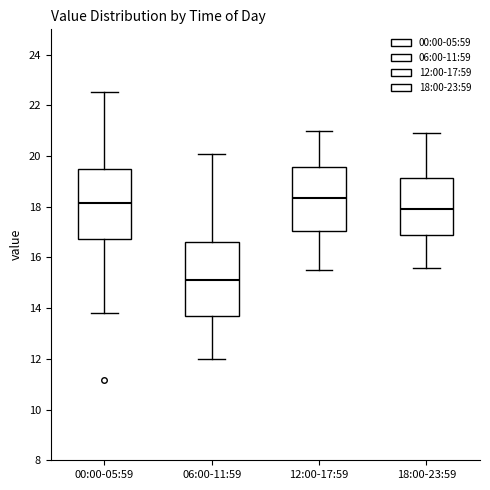

Reading left to right, read every box against the y-axis: the position of its median line, the range the box covers, and the ends of its whiskers. The values are not printed on the chart, so give them approximately, as read against the axis.

00:00-05:59: median 18.2, box 16.8 to 19.4, whiskers 13.8 to 22.6
06:00-11:59: median 15.2, box 13.8 to 16.6, whiskers 12.0 to 20.0
12:00-17:59: median 18.4, box 17.0 to 19.6, whiskers 15.6 to 21.0
18:00-23:59: median 18.0, box 16.8 to 19.2, whiskers 15.6 to 21.0